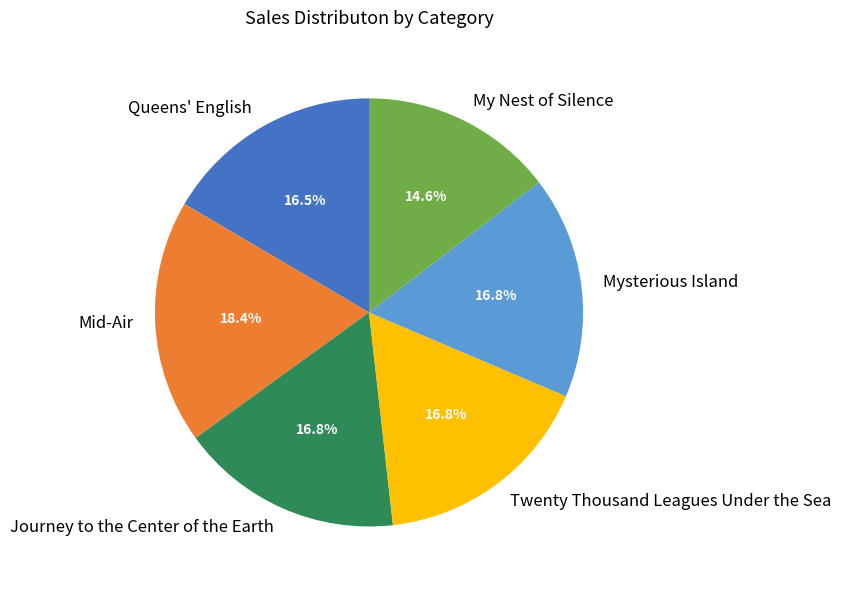

What is the smallest slice in the pie chart?

My Nest of Silence